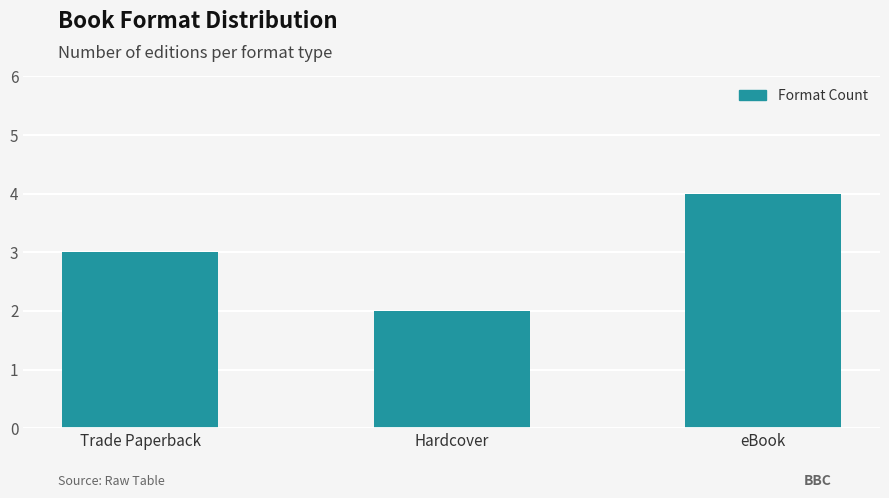

Rank the categories by value from highest to lowest.

eBook, Trade Paperback, Hardcover